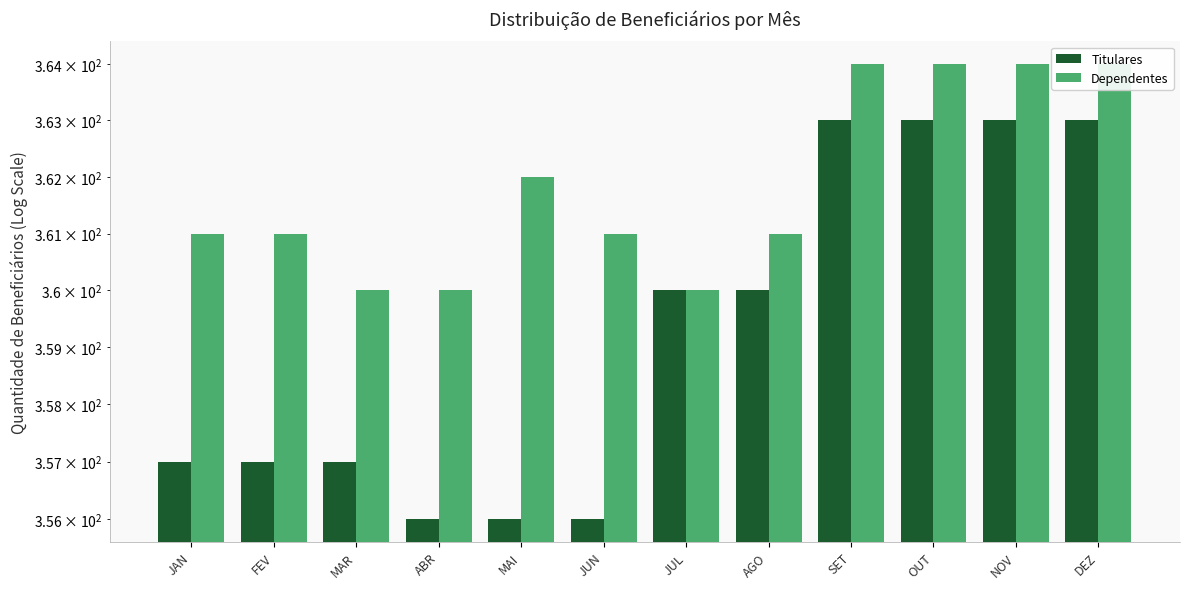

What is the total value across all series at NOV?

727